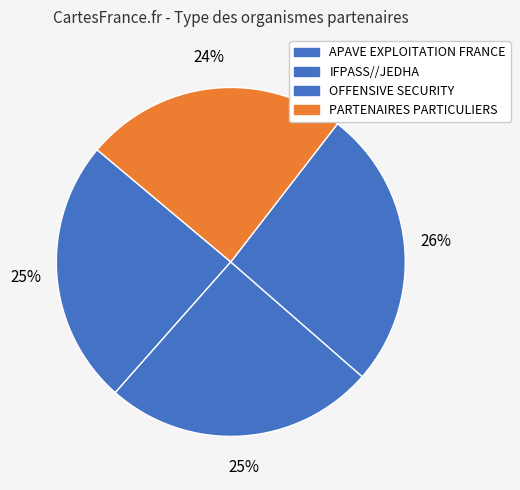

Which has a higher value, OFFENSIVE SECURITY or IFPASS//JEDHA?

OFFENSIVE SECURITY